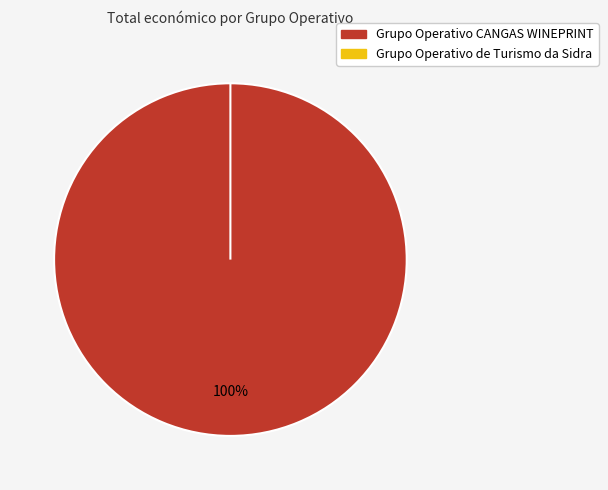

Is it true that Grupo Operativo de Turismo da Sidra is 0% of the pie?

True